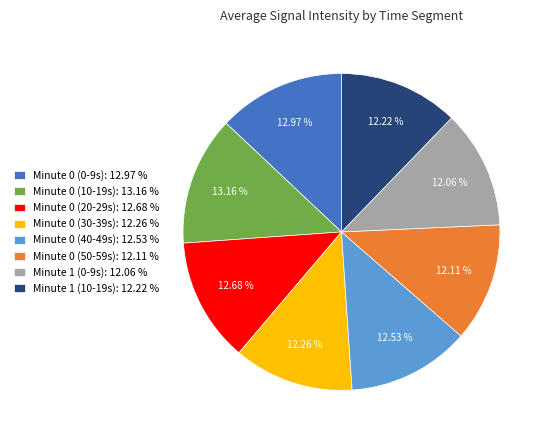

Do Minute 1 (10-19s): 12.22 % and Minute 0 (10-19s): 13.16 % together represent more than half of the pie?

No